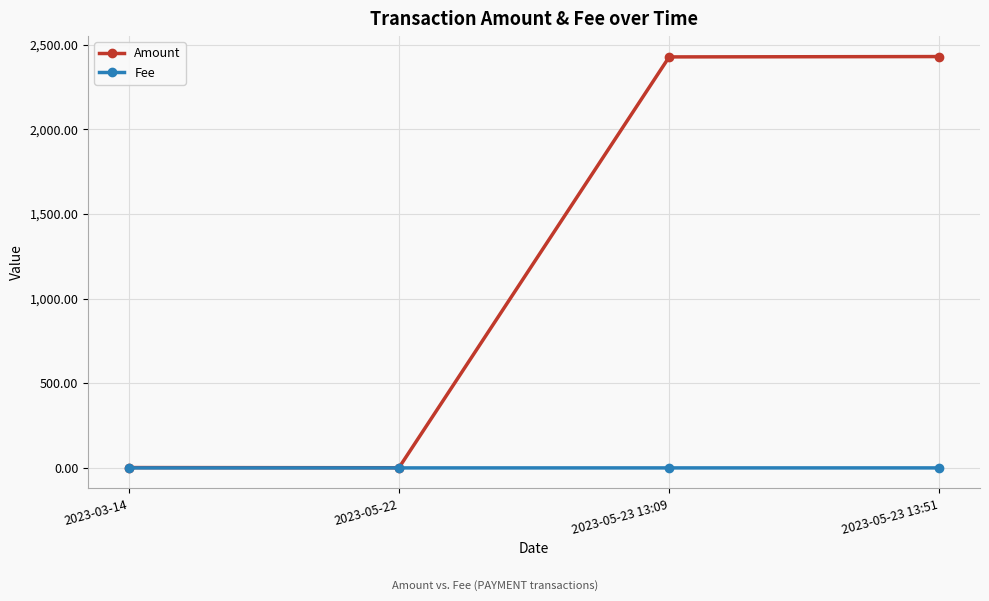

Which series has the widest spread of values?

Amount